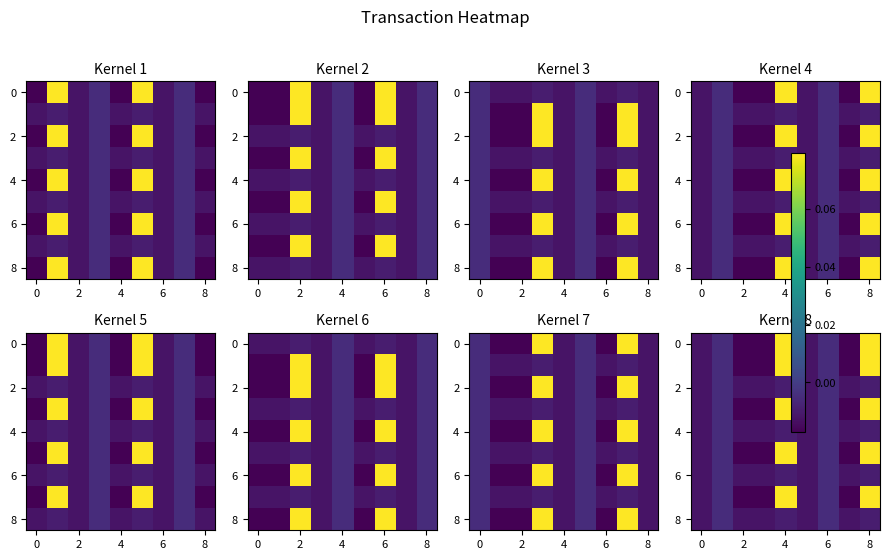

What is the maximum value shown in the chart?

0.1